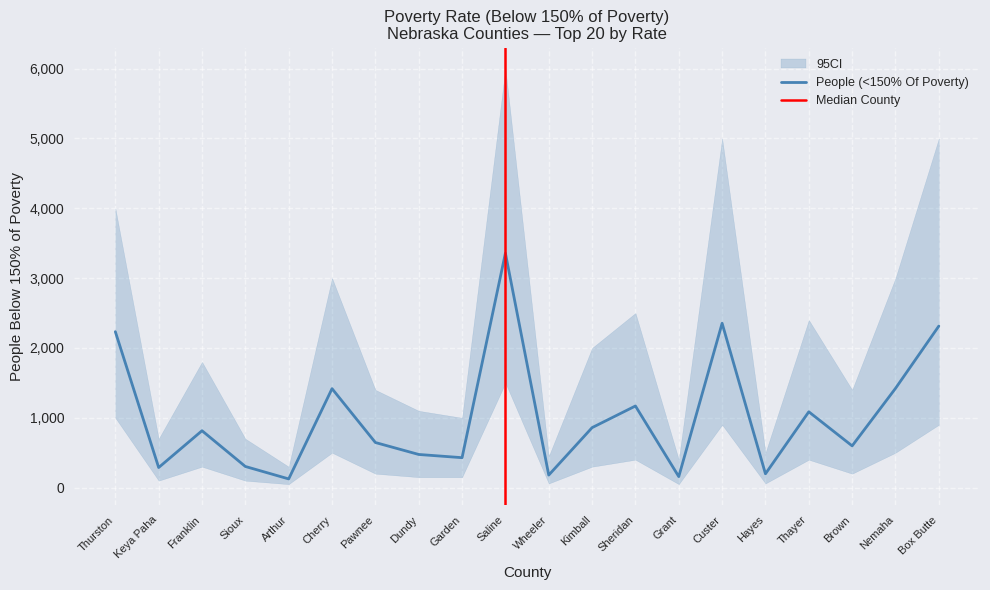

How many categories are shown in the chart?

20